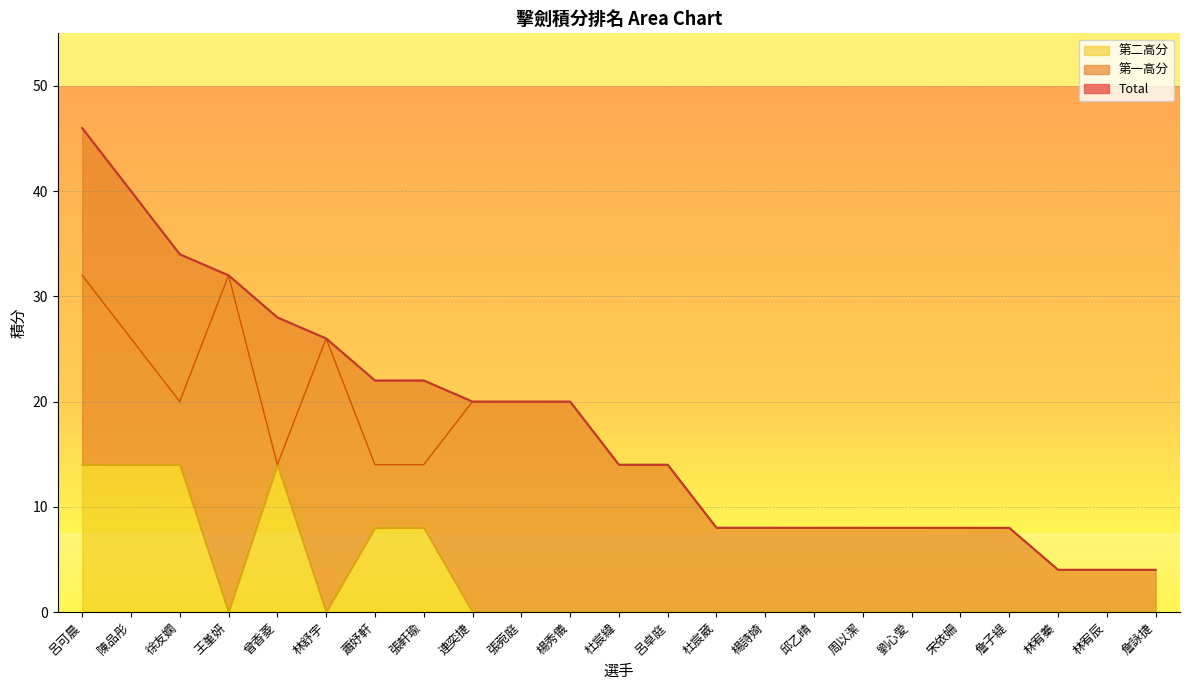

At which label is Total closest to 25?

林舒宇